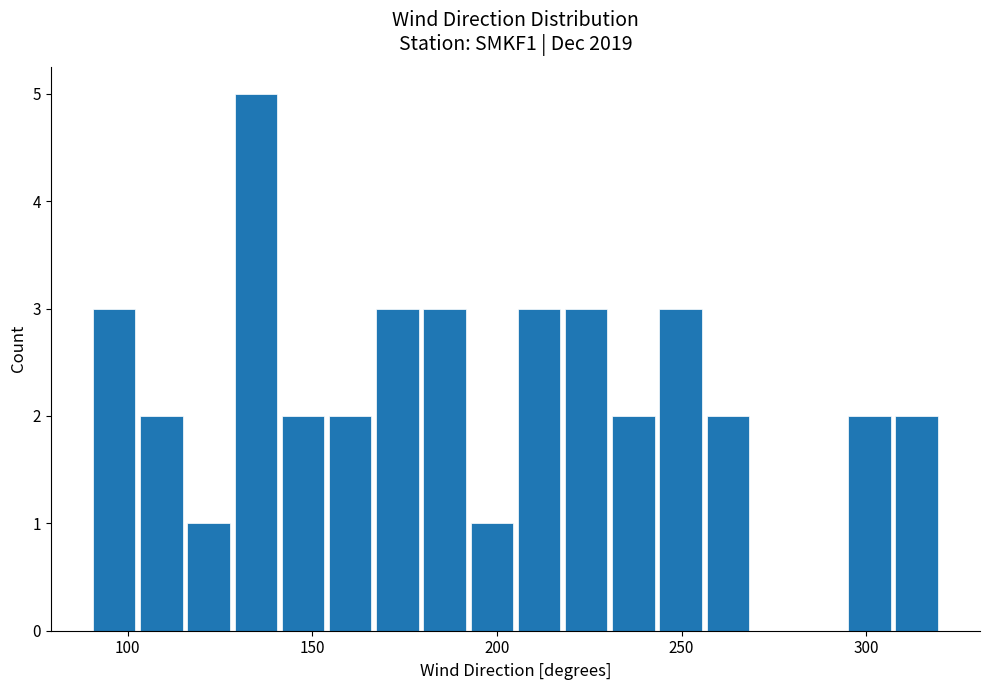

Read against the x-axis, roughly where is the centre of the tallest bar?

135